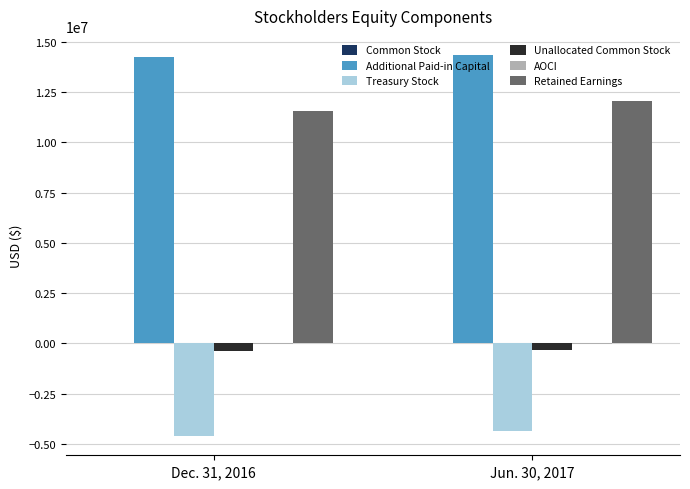

The value of Additional Paid-in Capital at Jun. 30, 2017 is 14344000. True or false?

True